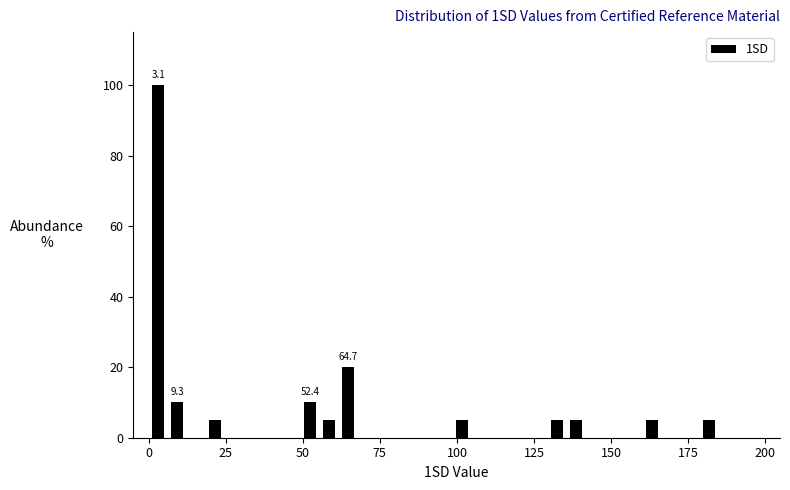

Read against the x-axis, roughly where is the centre of the tallest bar?

5